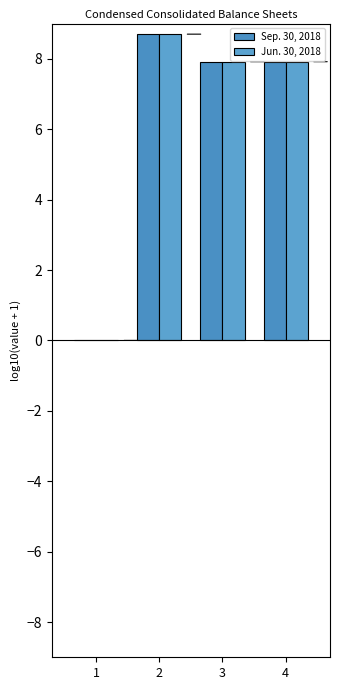

Which series changed the most between 2 and 3?

Sep. 30, 2018